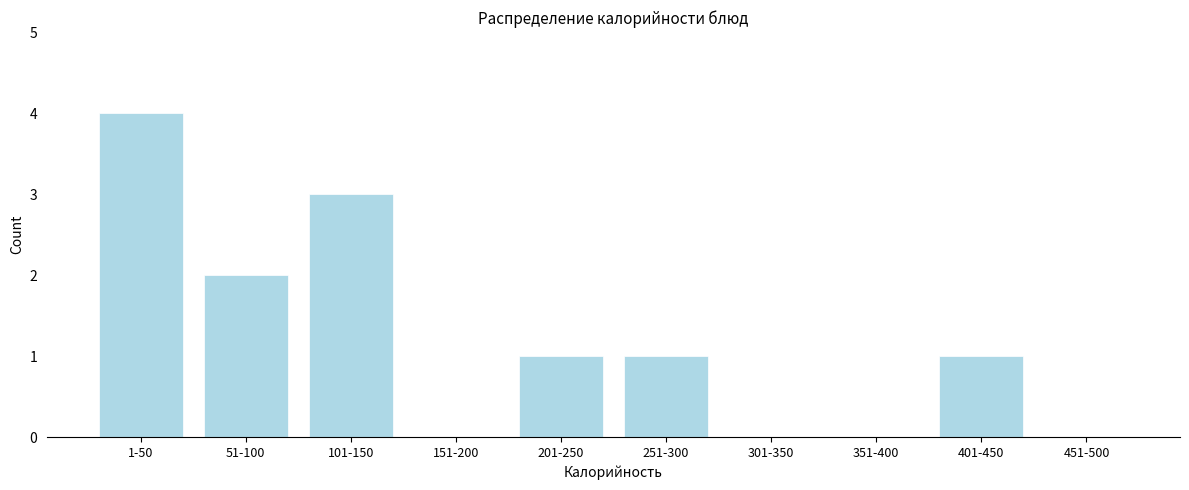

Reading left to right, transcribe all the data shown in this chart.

1-50=4	51-100=2	101-150=3	151-200=0	201-250=1	251-300=1	301-350=0	351-400=0	401-450=1	451-500=0